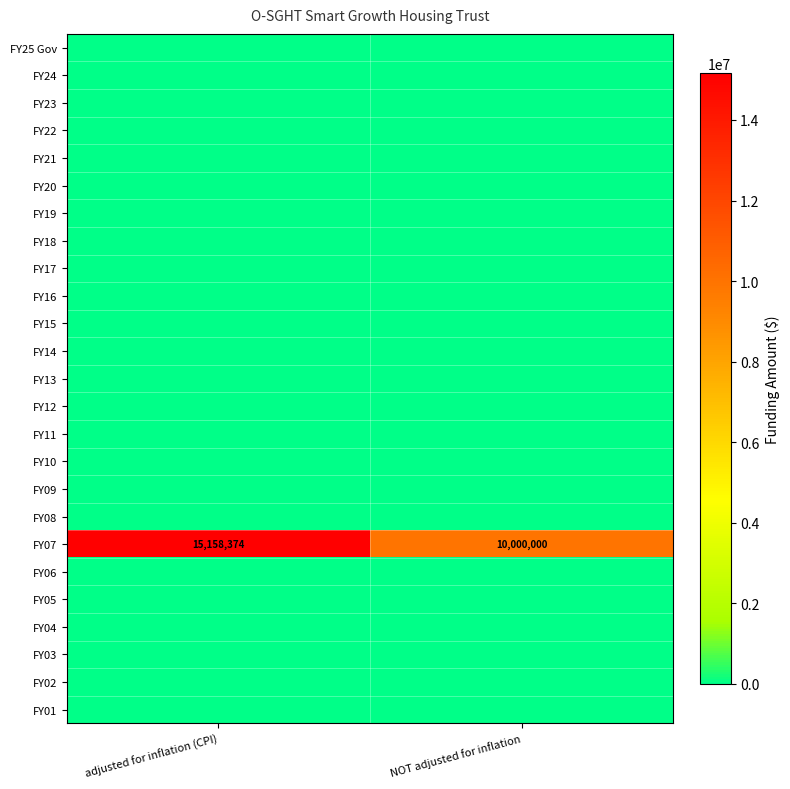

What is the difference between the highest and lowest values at NOT adjusted for inflation?

10000000